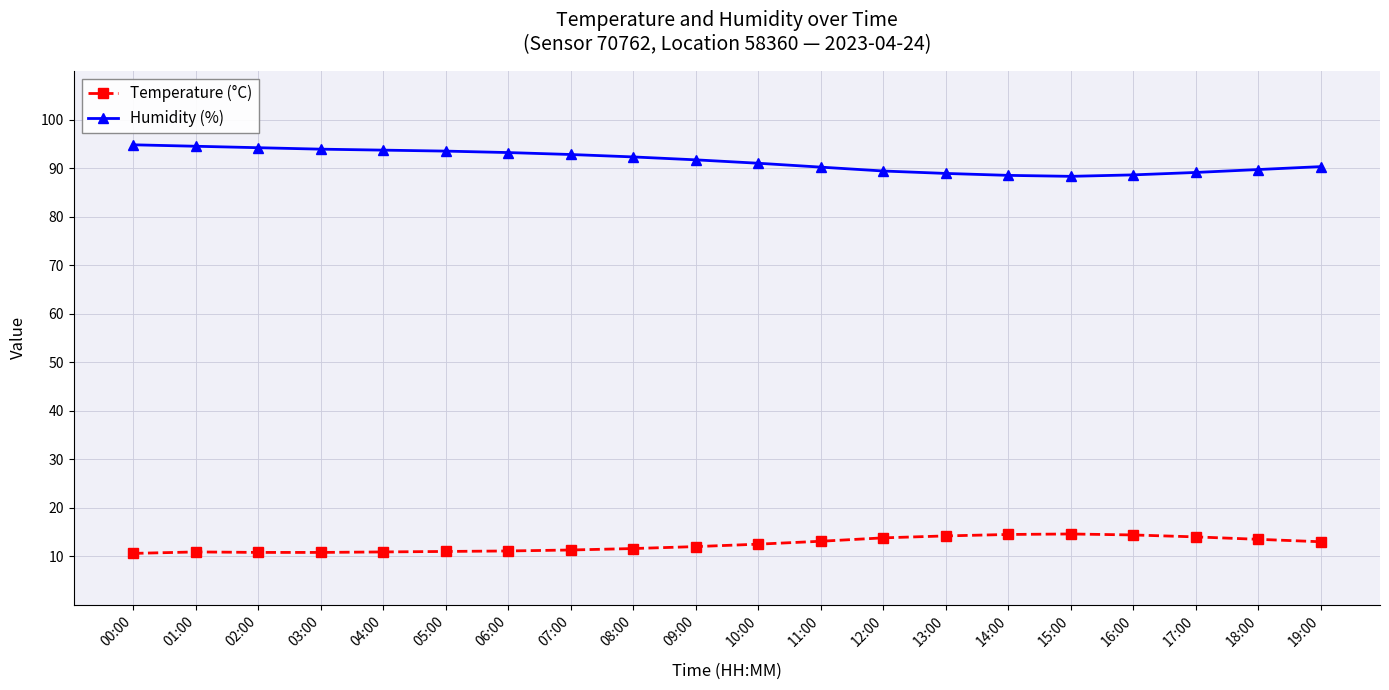

What is the total value across all series at 06:00?

104.3